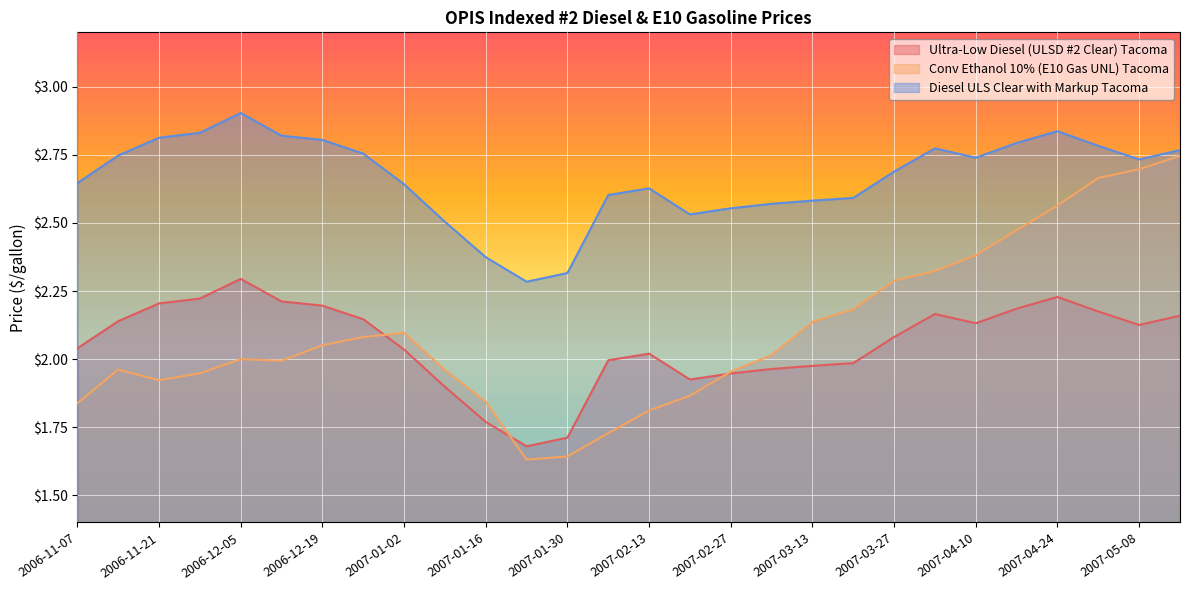

What is the value of the Diesel ULS Clear with Markup Tacoma point at the 9th from the left?

2.6